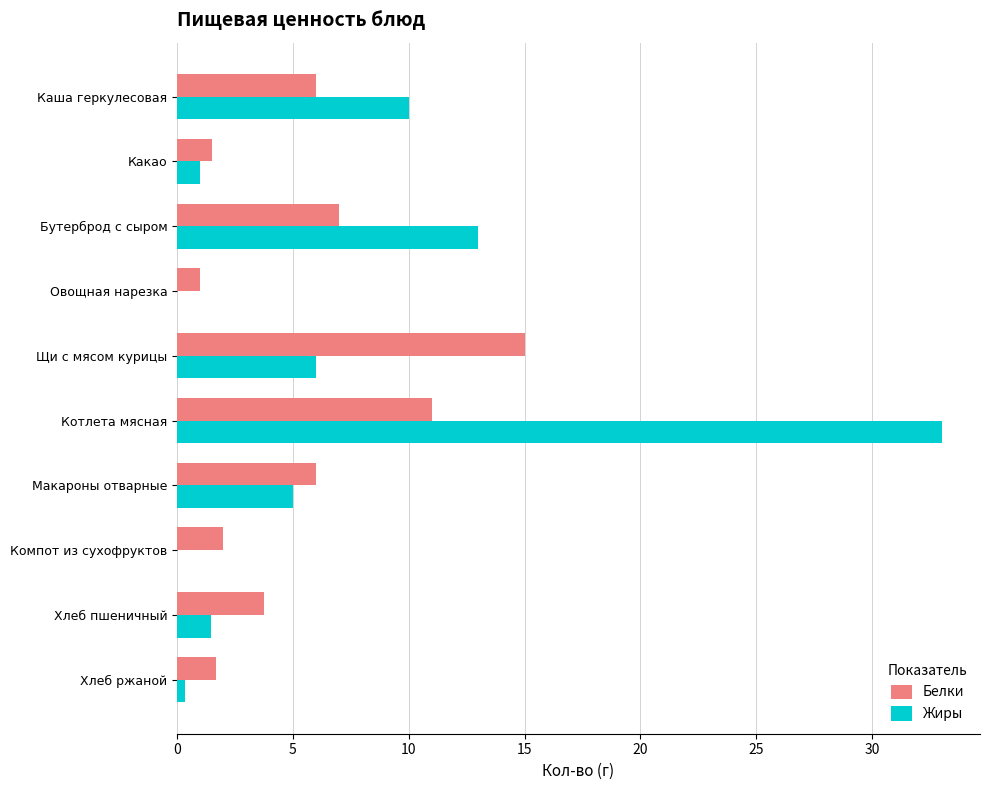

Is the value of Белки at Хлеб ржаной greater than the value of Жиры at Каша геркулесовая?

No